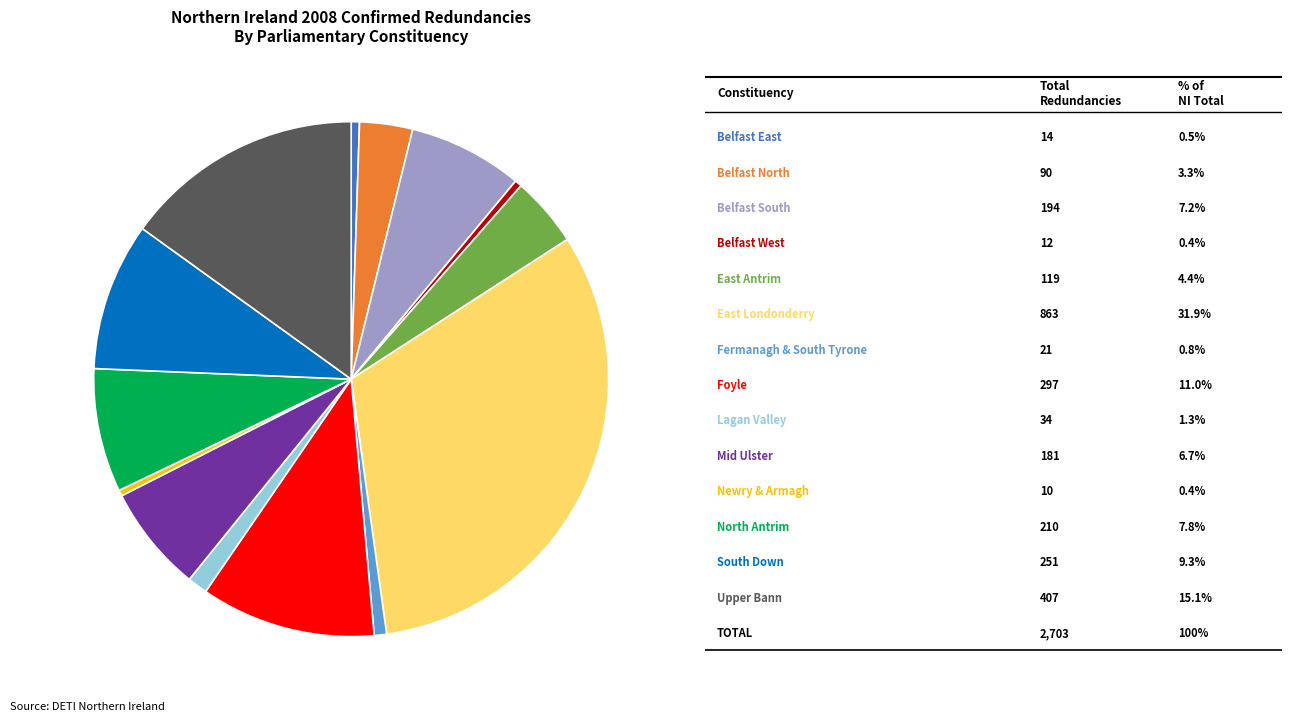

Does any single category account for the majority?

No